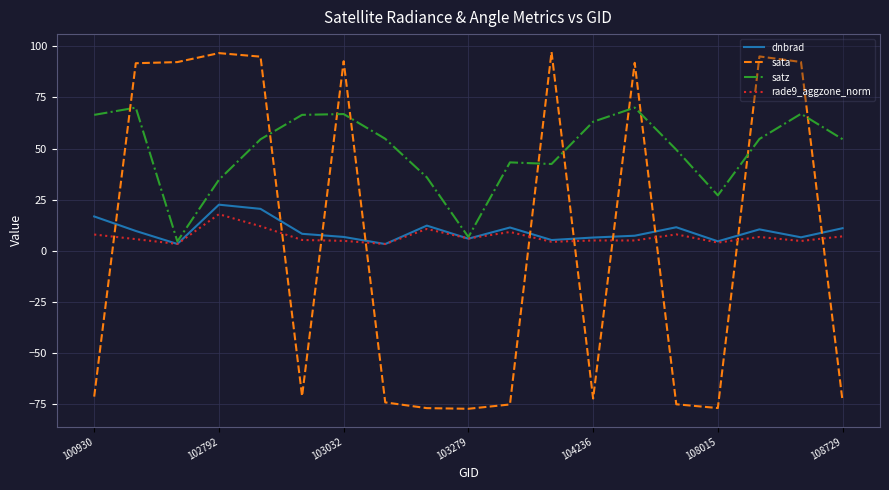

Which series has the largest total across all categories?

satz